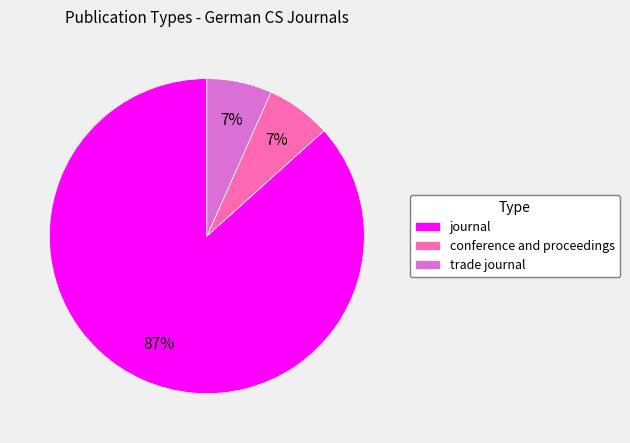

To the nearest percent, what portion does conference and proceedings represent?

7%